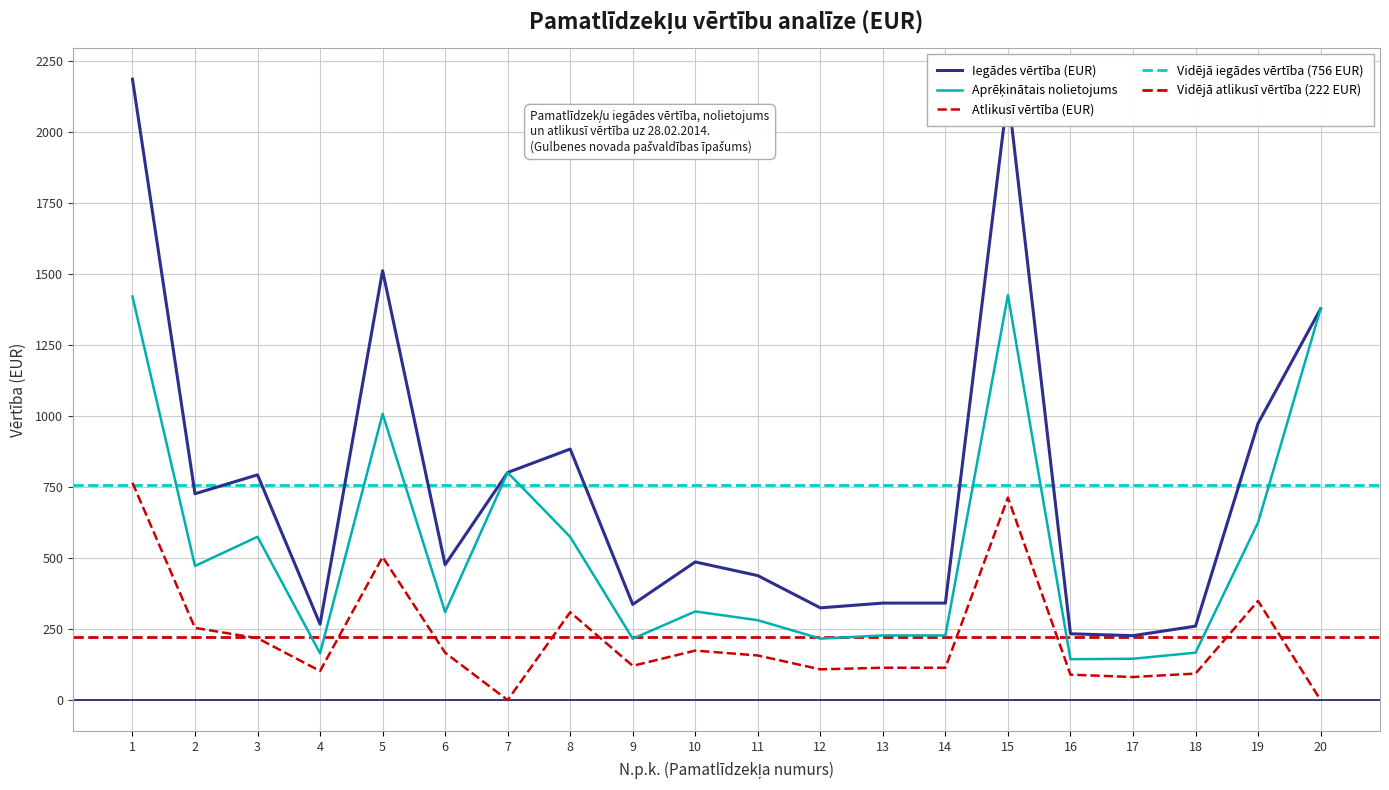

The value of Aprēķinātais nolietojums at 11 is 69.1. True or false?

False